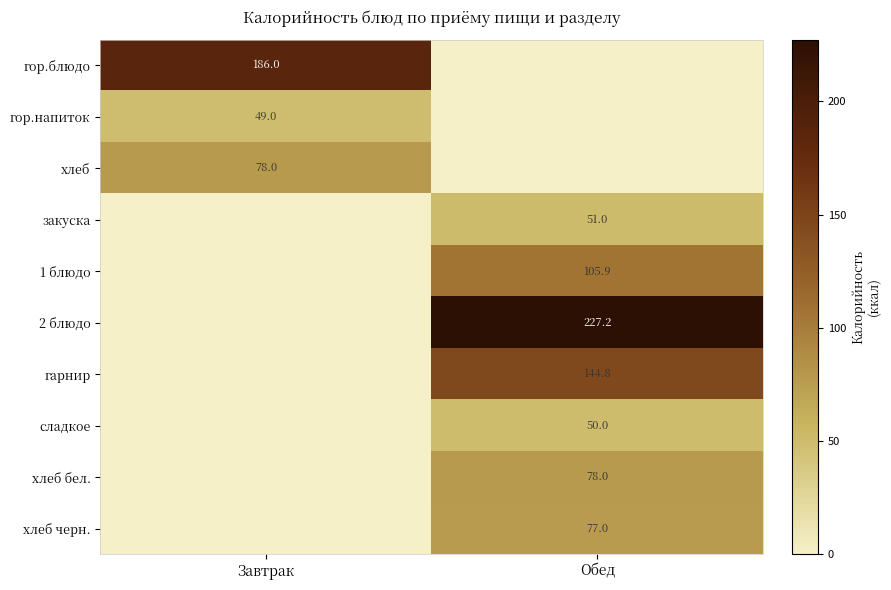

True or false: гор.напиток has a value of 49.0 at Завтрак.

True